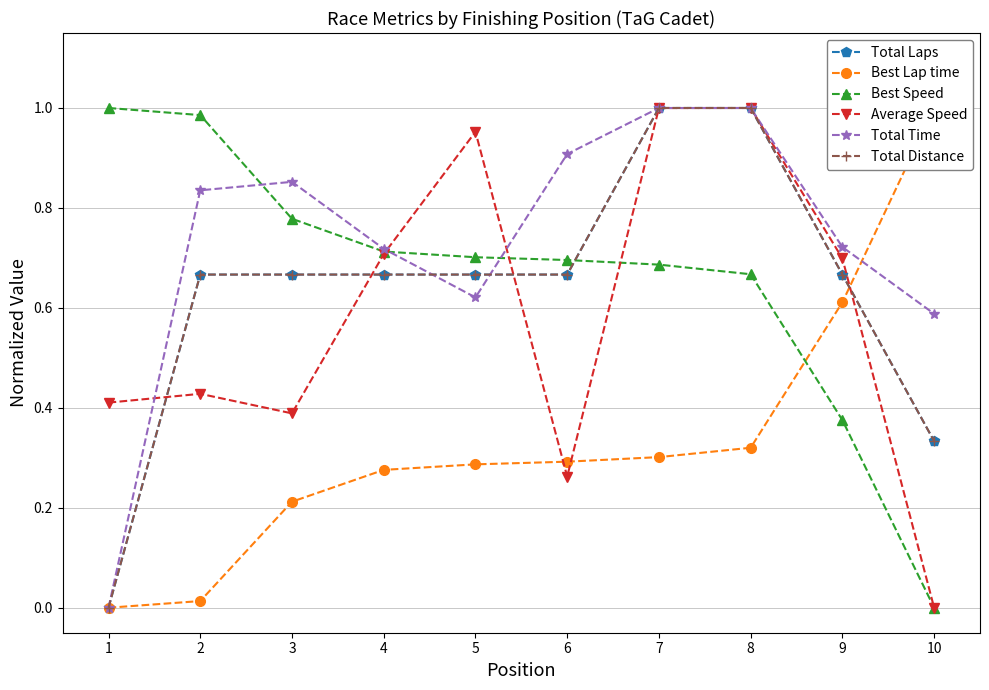

How many times do Best Lap time and Average Speed cross each other?

3